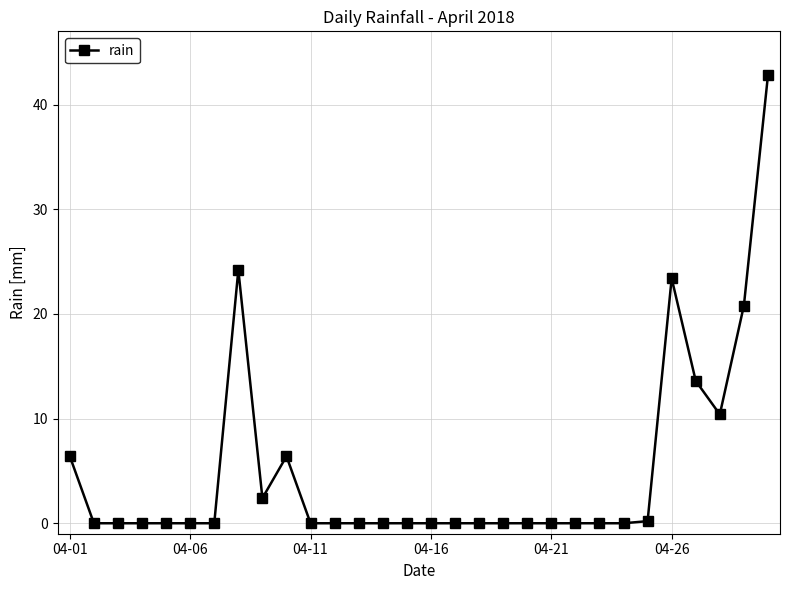

Reading right to left, what are all the values shown in this chart?

42.8	20.8	10.4	13.6	23.4	0.2	0.0	0.0	0.0	0.0	0.0	0.0	0.0	0.0	0.0	0.0	0.0	0.0	0.0	0.0	6.4	2.4	24.2	0.0	0.0	0.0	0.0	0.0	0.0	6.4